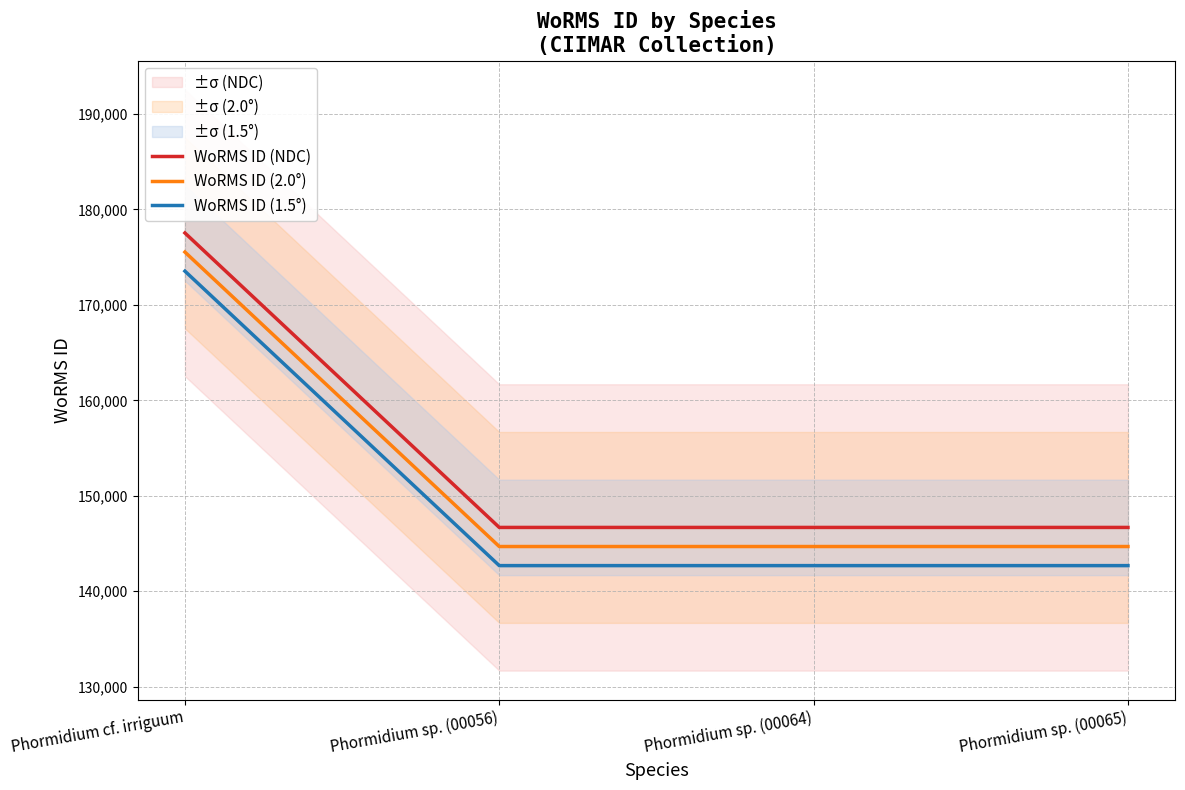

Rank the series by their average value, from highest to lowest.

WoRMS ID (NDC), WoRMS ID (2.0°), WoRMS ID (1.5°)